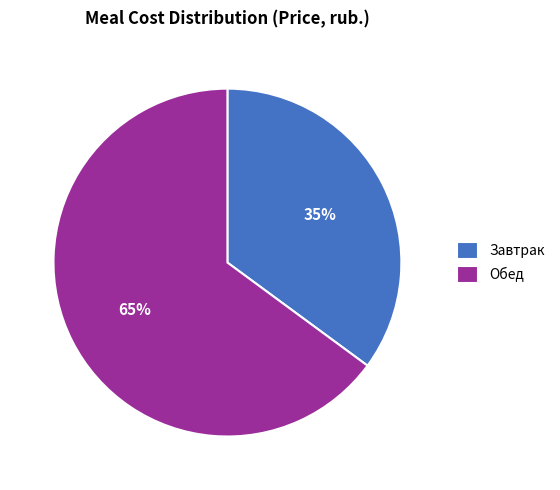

Count the number of slices in the pie.

2